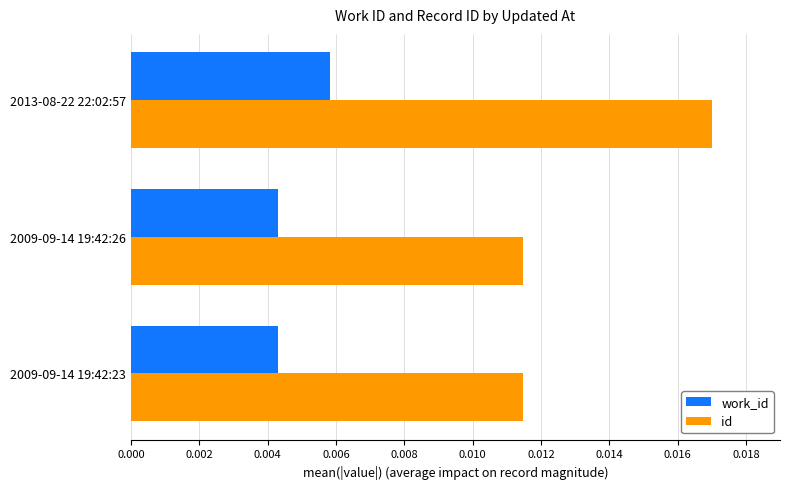

At which category is the sum across all series the highest?

2013-08-22 22:02:57